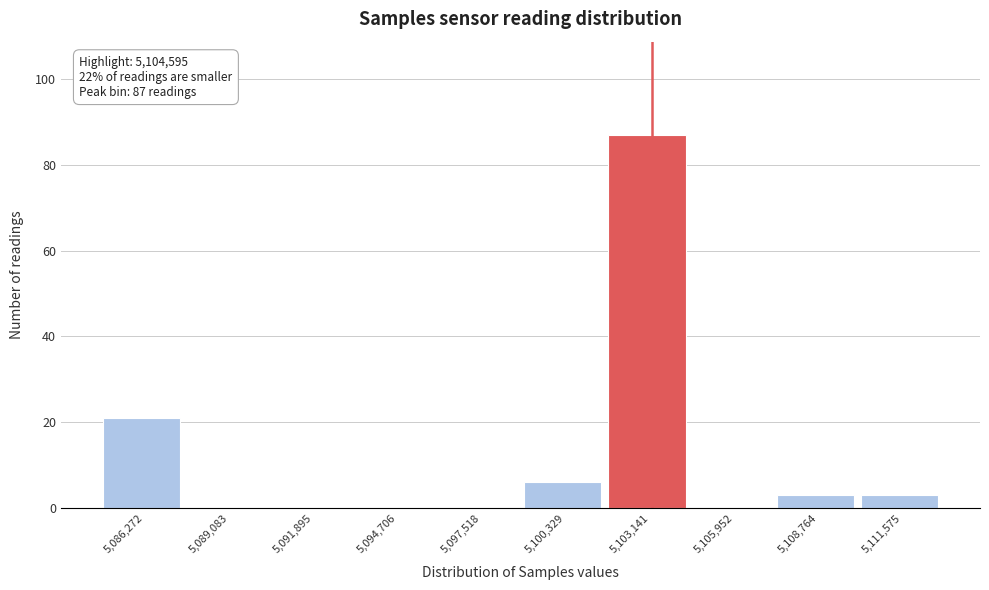

Reading right to left, transcribe all the data shown in this chart.

5,111,575=3	5,108,764=3	5,105,952=0	5,103,141=87	5,100,329=6	5,097,518=0	5,094,706=0	5,091,895=0	5,089,083=0	5,086,272=21